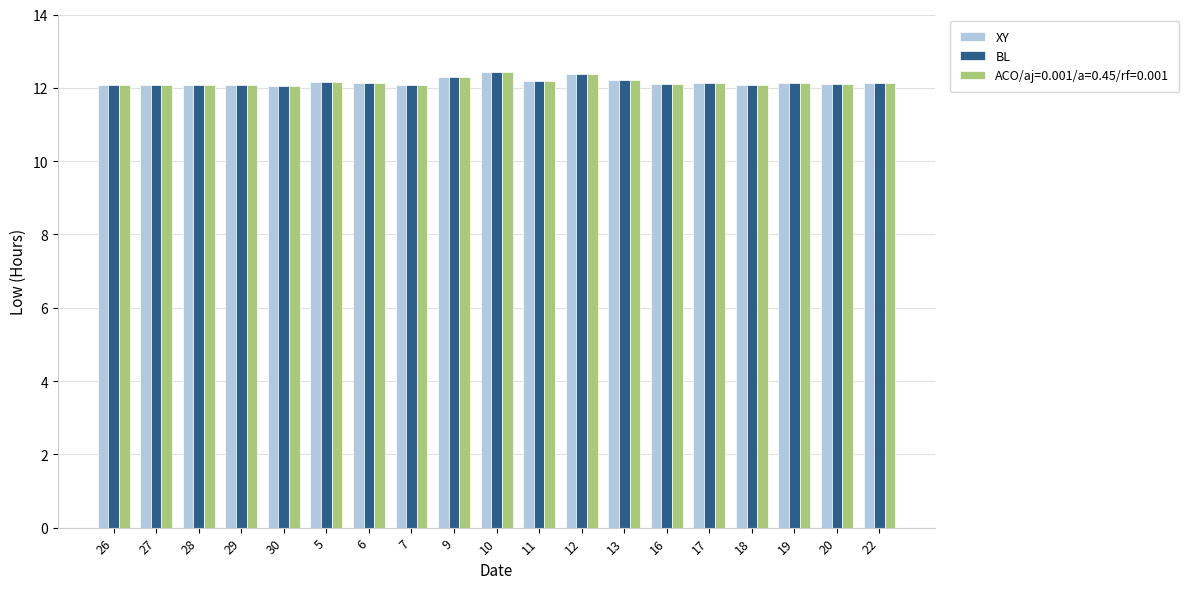

True or false: XY has a value of 2.5 at 22.

False